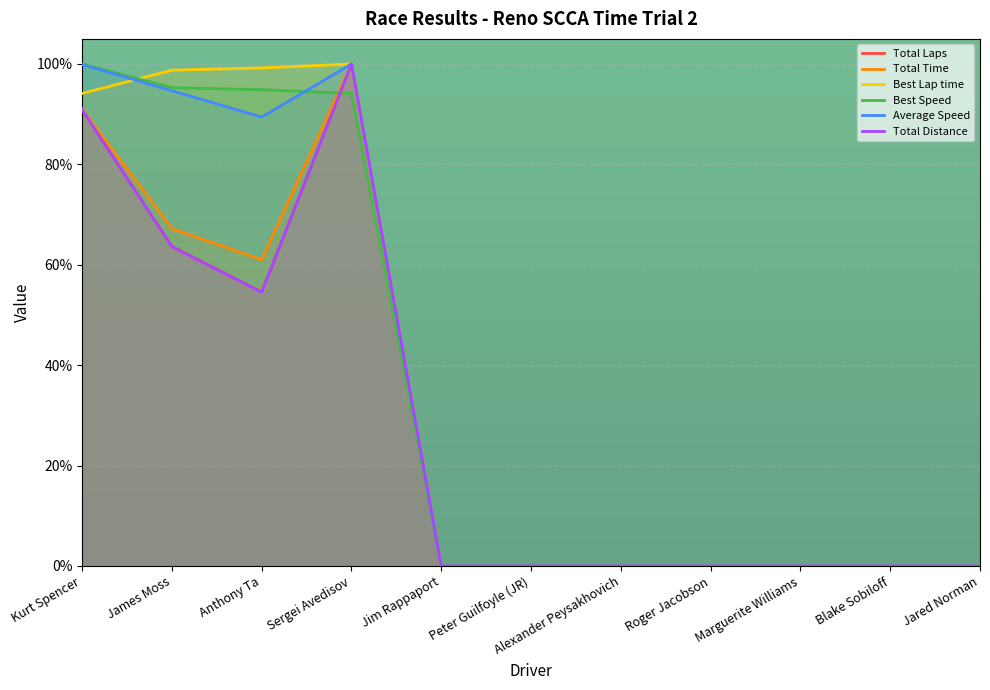

What is the label of the 6th point from the right?

Peter Guilfoyle (JR)